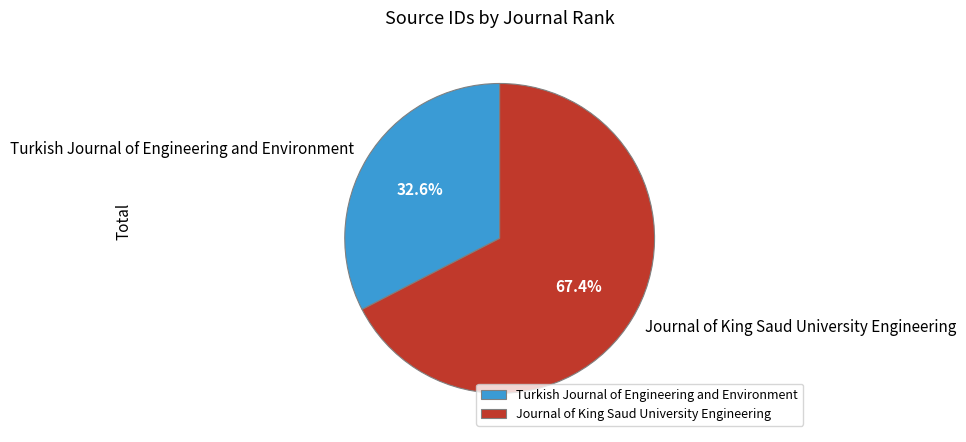

How many slices are in this pie chart?

2